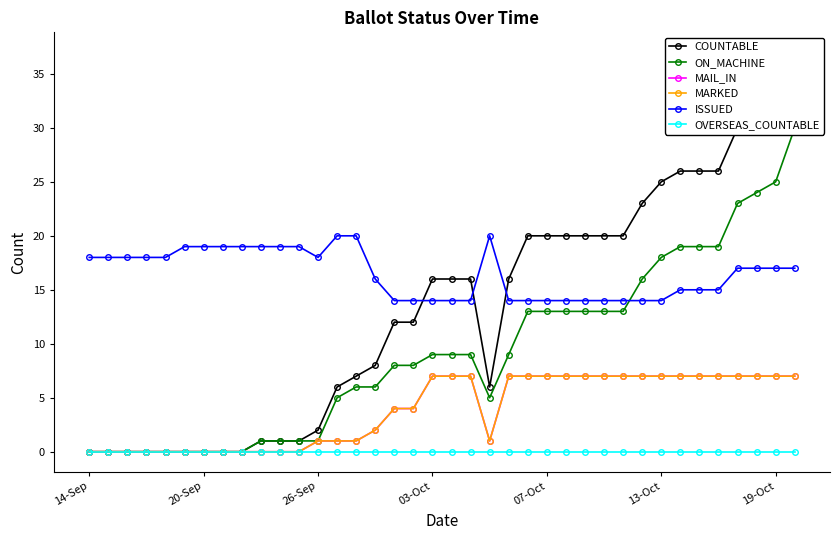

The value of ON_MACHINE at 16 is 8. True or false?

True